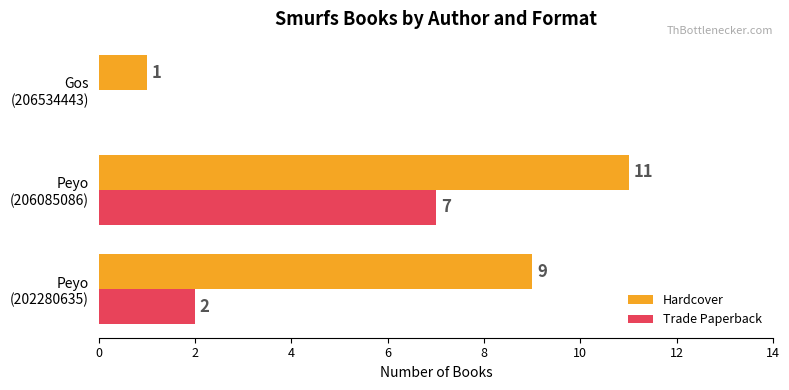

What are all the series names shown in the legend?

Hardcover, Trade Paperback